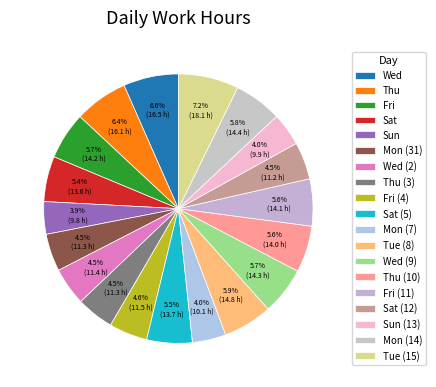

Which slice is the largest?

Tue (15)